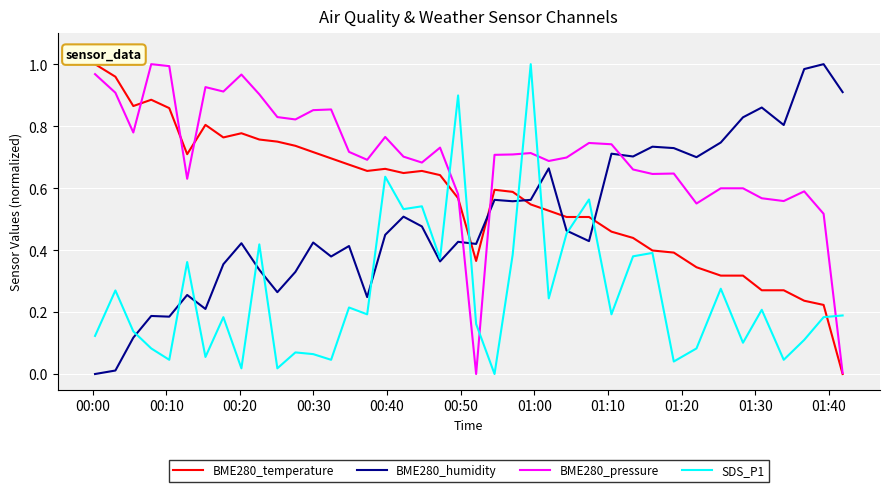

Which series has the largest total across all categories?

BME280_pressure